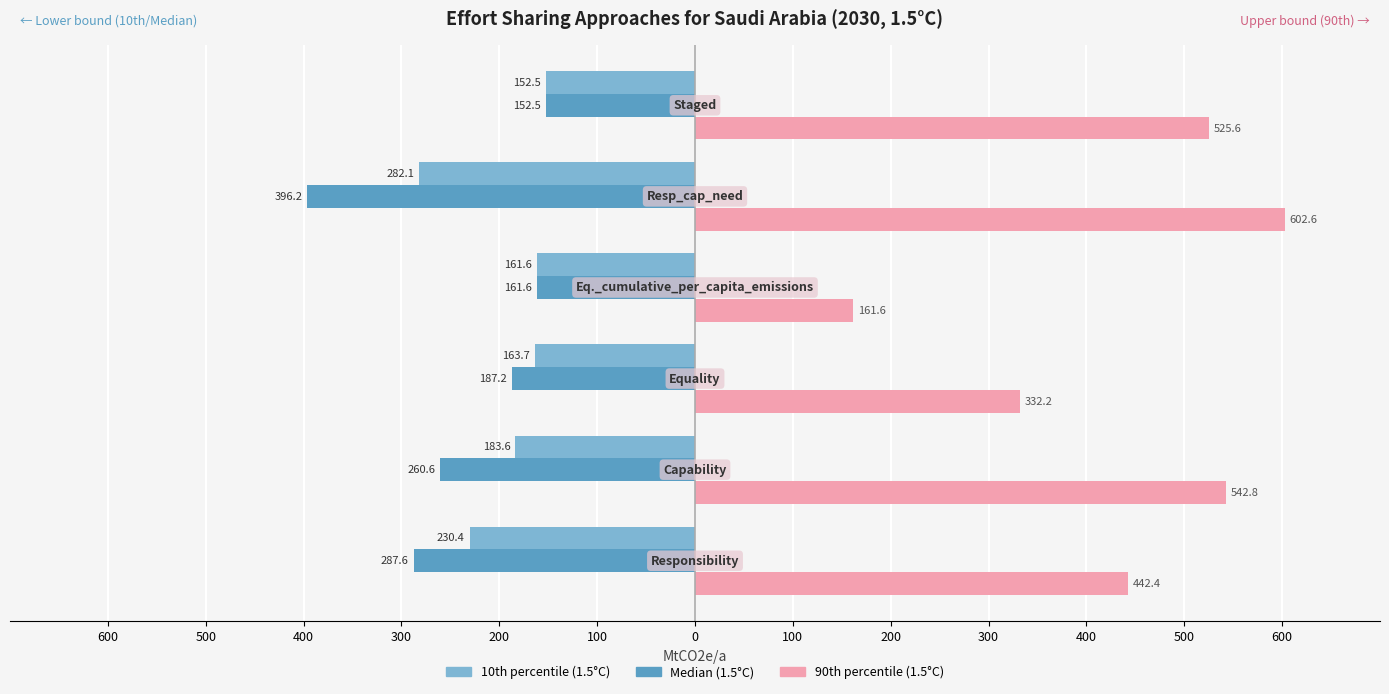

Reading right to left, list all the values displayed in this chart.

10th percentile (1.5°C): -152.5	-282.1	-161.6	-163.7	-183.6	-230.4
Median (1.5°C): -152.5	-396.2	-161.6	-187.2	-260.6	-287.6
90th percentile (1.5°C): 525.6	602.6	161.6	332.2	542.8	442.4